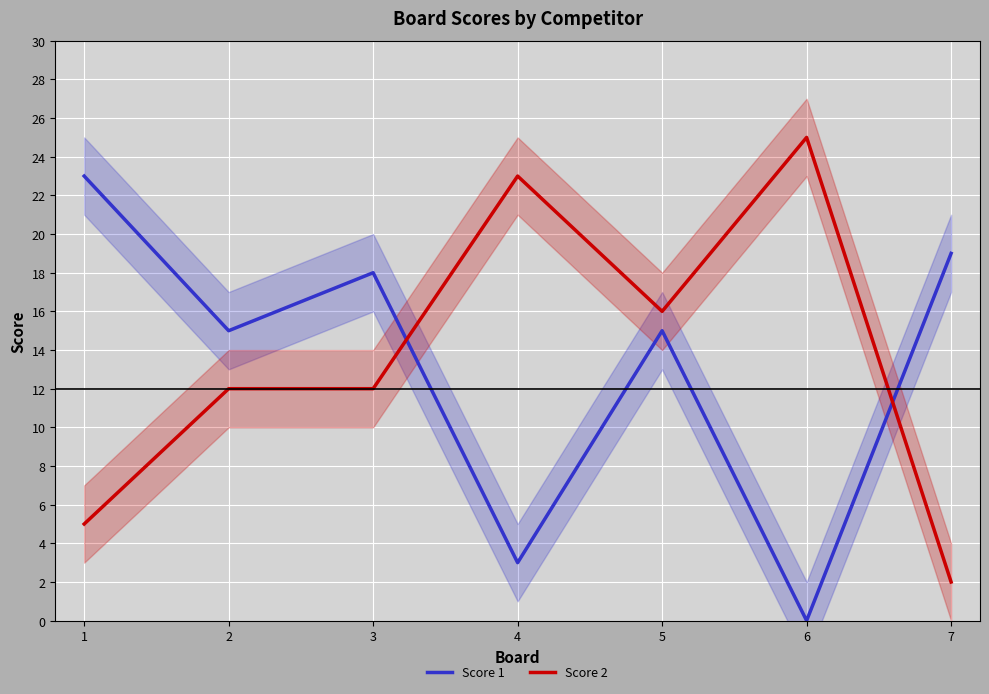

Reading right to left, what are all the values shown in this chart?

Score 1: 7=19	6=0	5=15	4=3	3=18	2=15	1=23
Score 2: 7=2	6=25	5=16	4=23	3=12	2=12	1=5